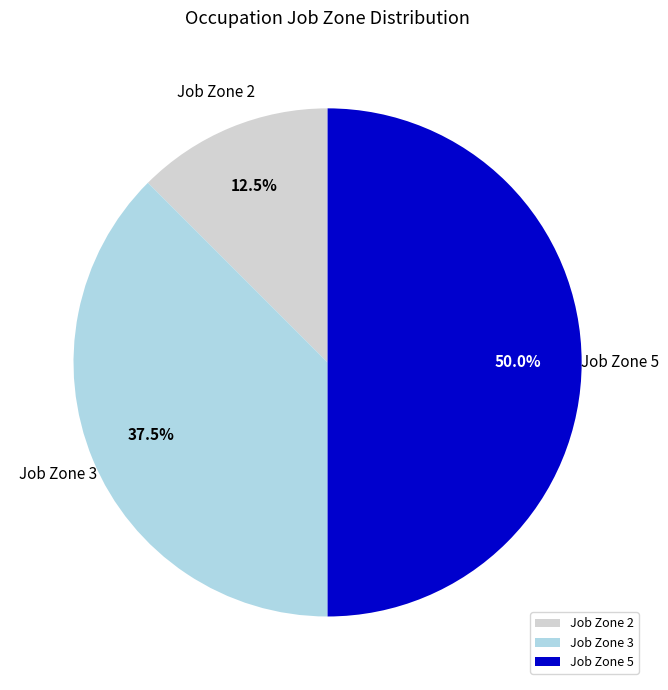

Which slice is the smallest?

Job Zone 2